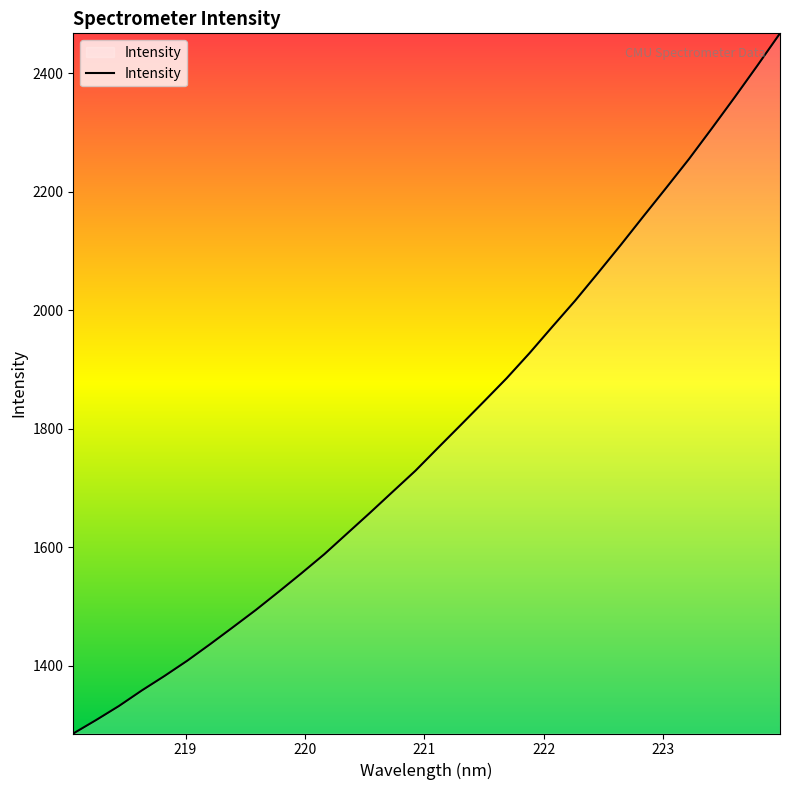

What is the smallest value displayed?

1285.8